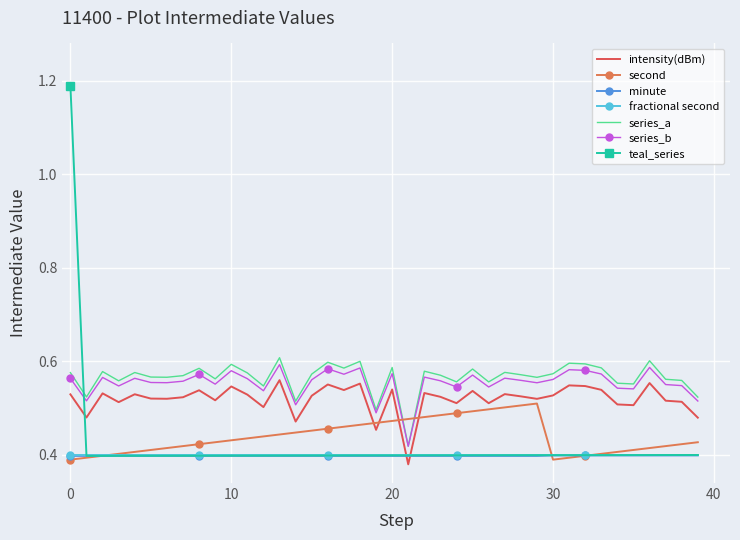

Which series has the largest range (max minus min)?

teal_series